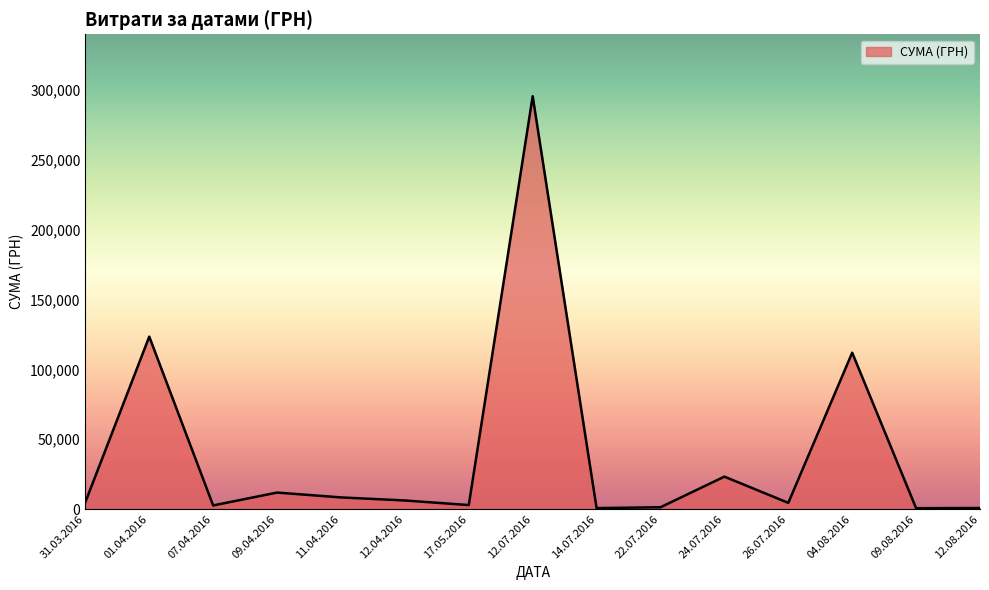

At which label is the value closest to 148135?

01.04.2016